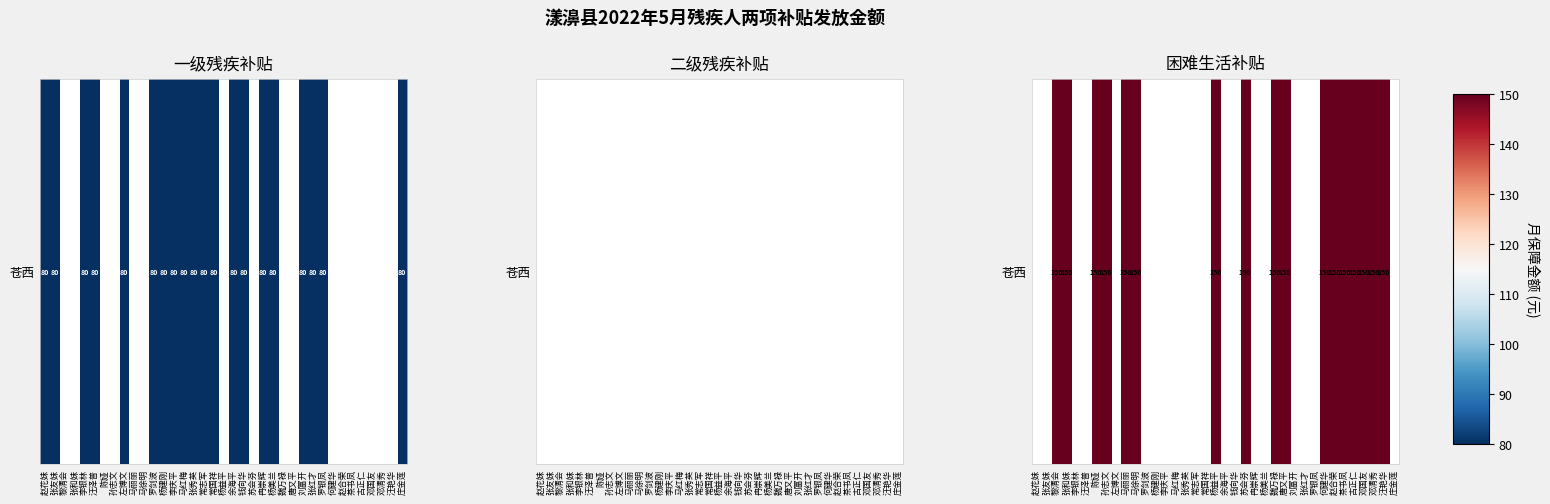

Rank the categories by value from lowest to highest.

赵花妹, 张友妹, 黎清会, 张和妹, 李银林, 汪泽普, 陈娅, 孙志文, 左博文, 马丽丽, 马徐明, 罗剑波, 杨建刚, 李庆平, 马红梅, 张秀英, 常志军, 常国祥, 杨益平, 余海平, 钱向华, 苏会芬, 冉崇辉, 杨美兰, 魏万禄, 唐又平, 刘富开, 张红才, 罗银凤, 何建华, 赵合荣, 茶书凤, 古正仁, 邓国友, 邓清秀, 汪艳华, 庄金莲